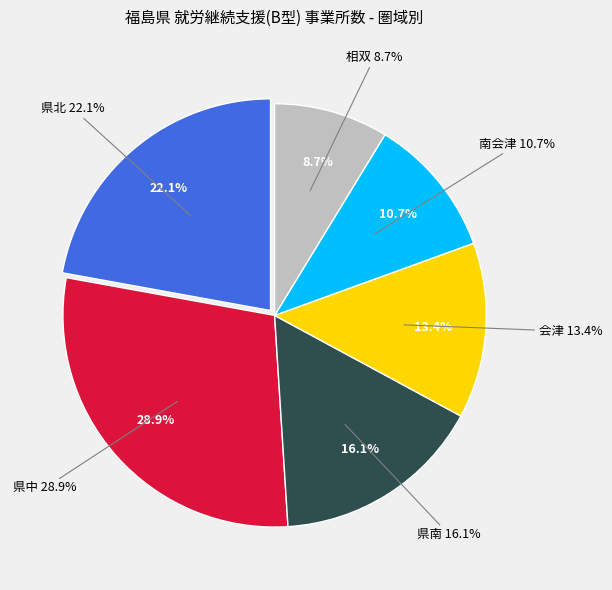

To the nearest percent, what is the difference between the 会津 and 県南 slice percentages?

3%